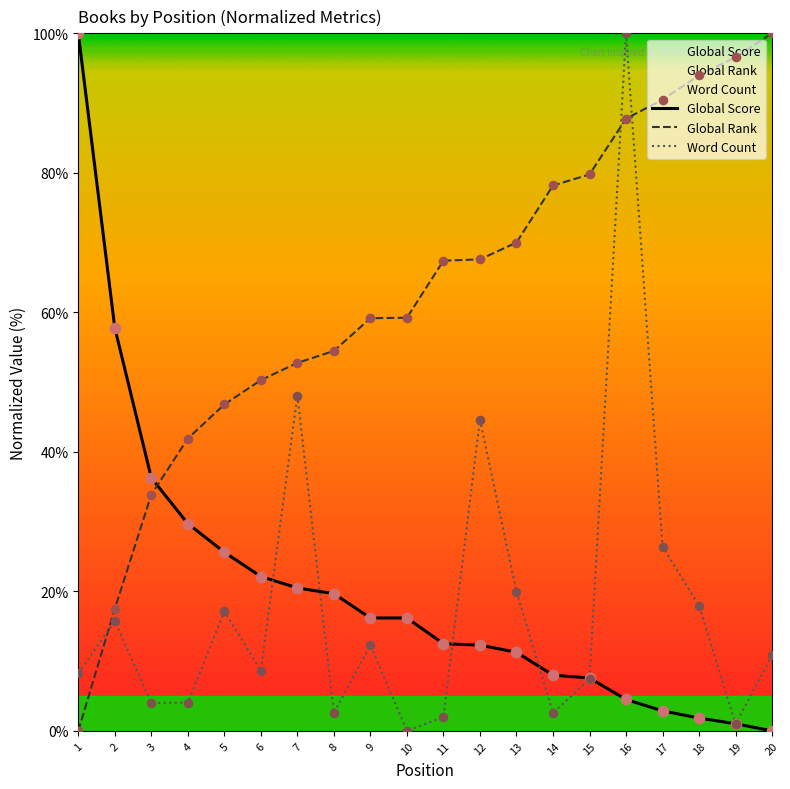

At how many categories does at least one series exceed 46?

18